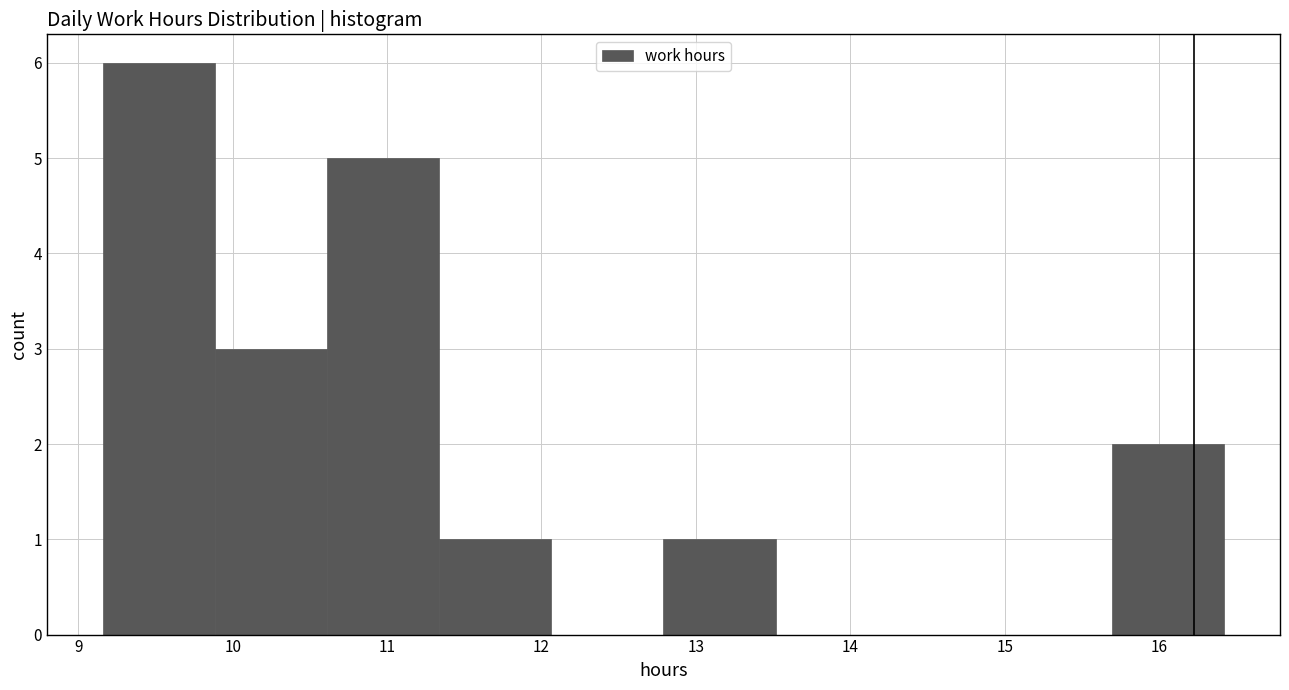

Which range on the x-axis has the tallest bar?

9.2 to 9.9